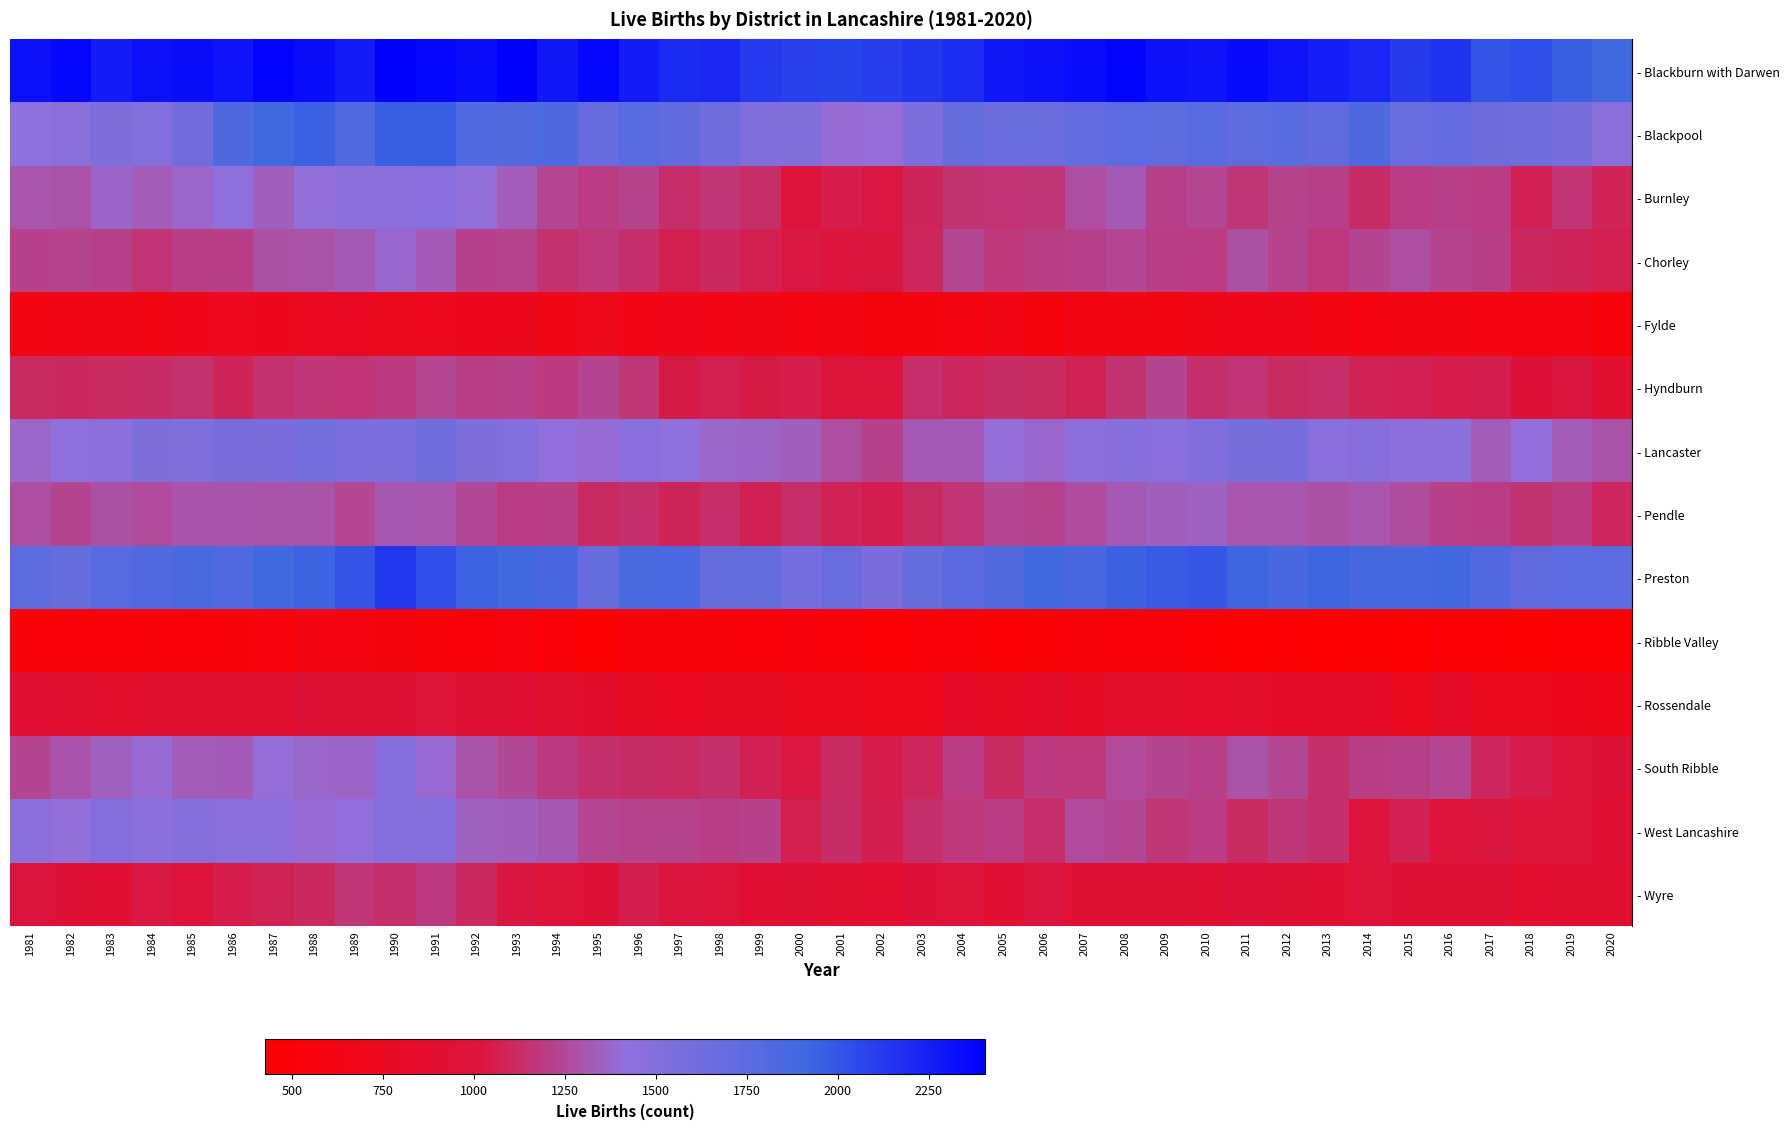

Which has a higher value, 1987 or 1994?

1987